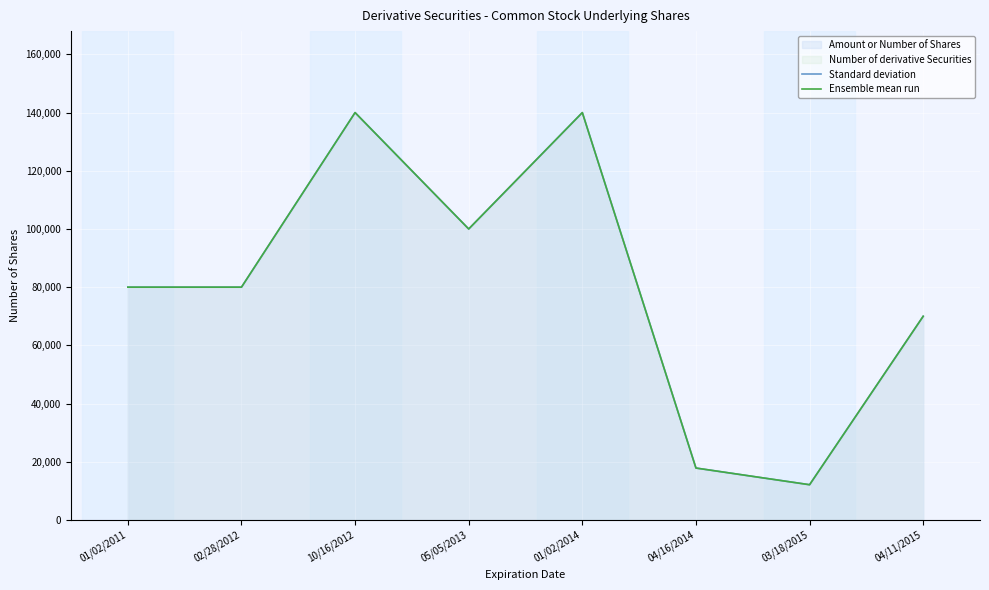

At which label does Standard deviation reach its minimum?

03/18/2015